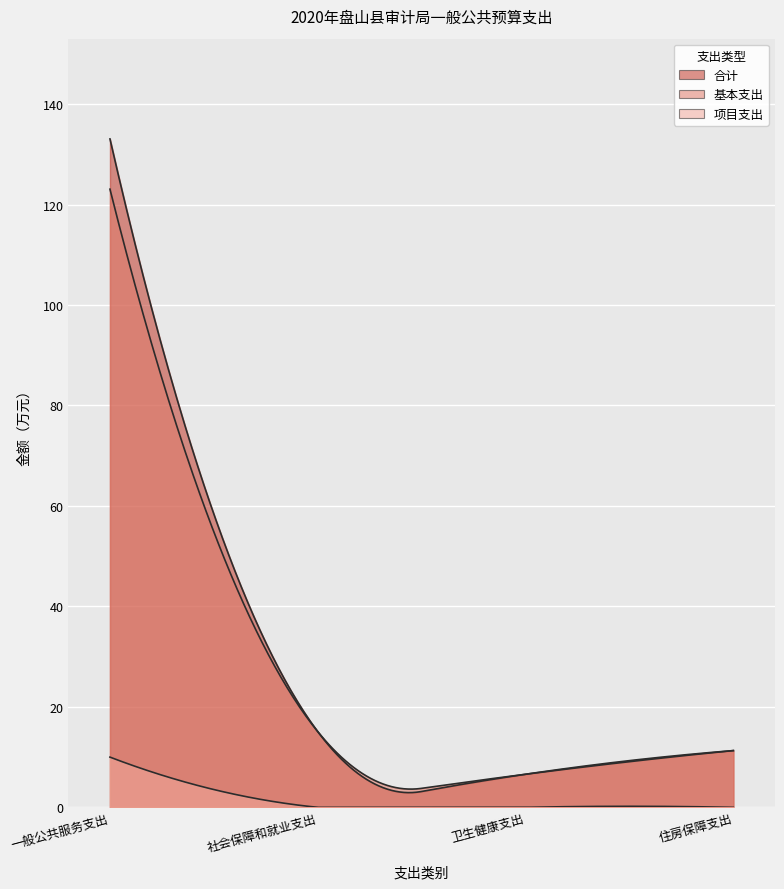

What position from the left is 社会保障和就业支出?

2